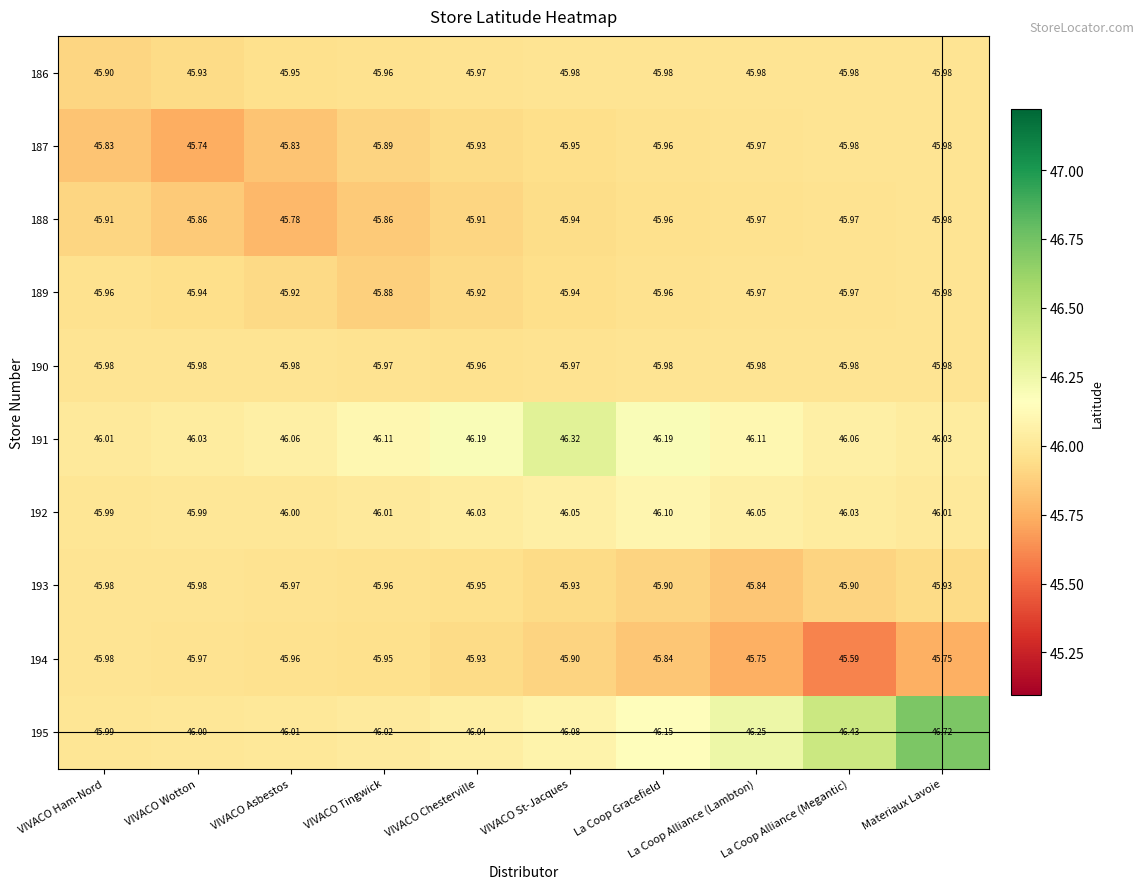

Rank the categories by 195 value from lowest to highest.

VIVACO Ham-Nord, VIVACO Wotton, VIVACO Asbestos, VIVACO Tingwick, VIVACO Chesterville, VIVACO St-Jacques, La Coop Gracefield, La Coop Alliance (Lambton), La Coop Alliance (Megantic), Materiaux Lavoie